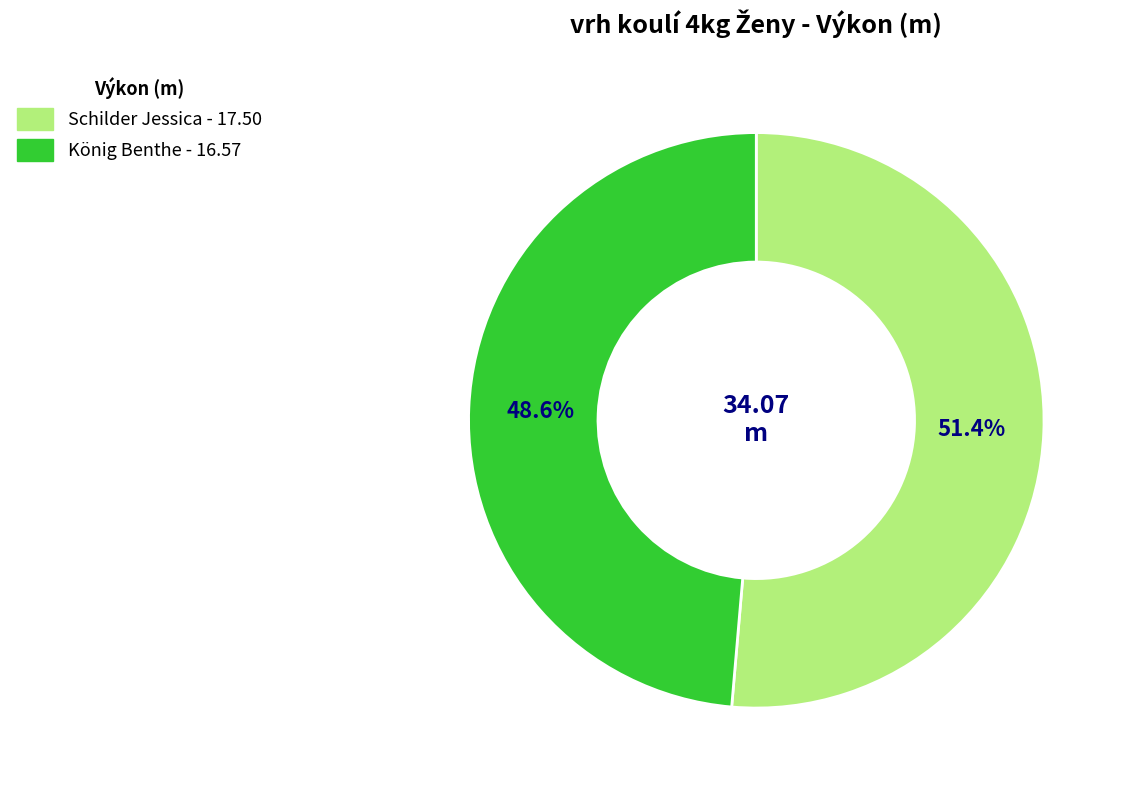

To the nearest percent, what portion does König Benthe represent?

49%